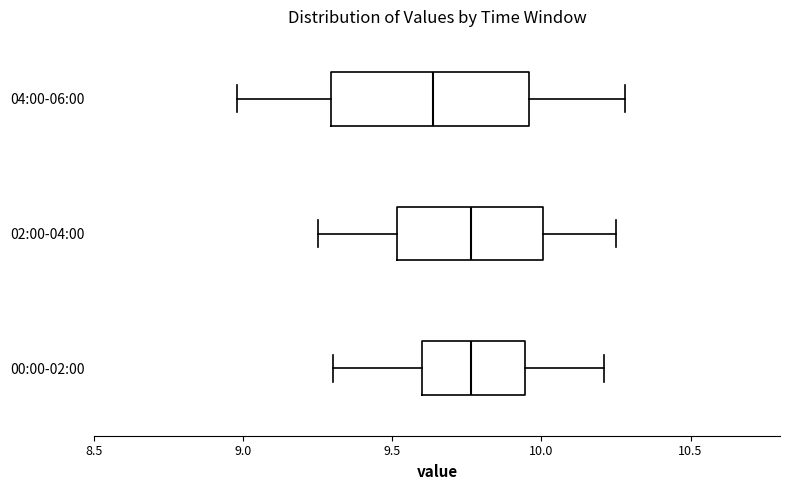

Reading bottom to top, read every box against the x-axis: the position of its median line, the range the box covers, and the ends of its whiskers. The values are not printed on the chart, so give them approximately, as read against the axis.

00:00-02:00: median 9.75, box 9.60 to 9.95, whiskers 9.30 to 10.20
02:00-04:00: median 9.75, box 9.50 to 10.00, whiskers 9.25 to 10.25
04:00-06:00: median 9.65, box 9.30 to 9.95, whiskers 9.00 to 10.30